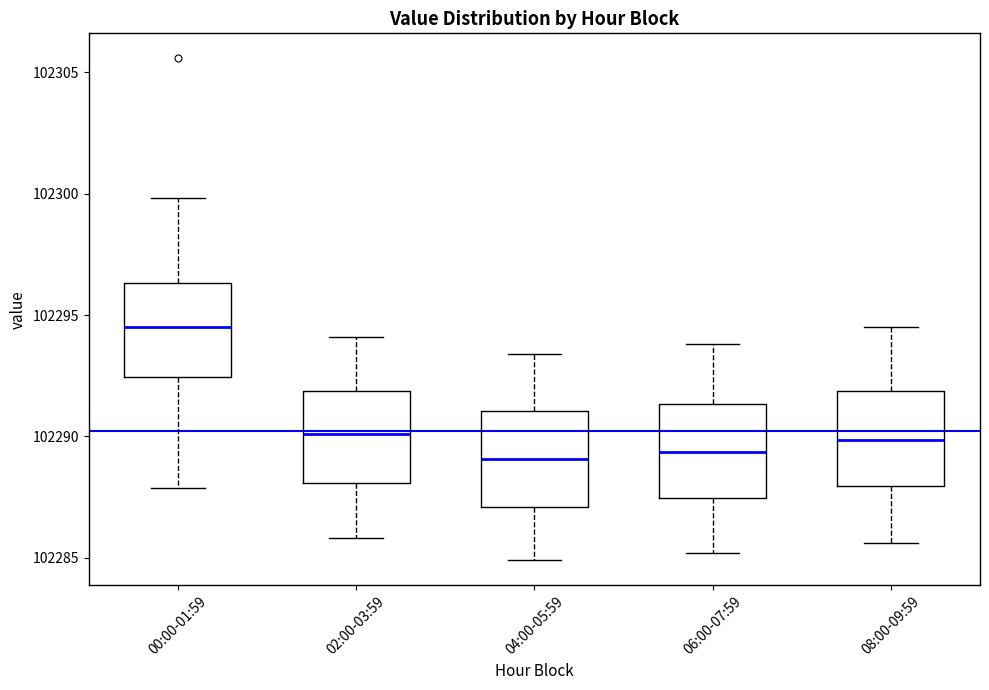

Reading left to right, transcribe this box plot: for each box, give where its median line is, the range the box spans, and where its two whiskers end, as read against the y-axis. The values are not printed on the chart, so give them approximately, as read against the axis.

00:00-01:59: median 102294.5, box 102292.5 to 102296.5, whiskers 102288.0 to 102300.0
02:00-03:59: median 102290.0, box 102288.0 to 102292.0, whiskers 102286.0 to 102294.0
04:00-05:59: median 102289.0, box 102287.0 to 102291.0, whiskers 102285.0 to 102293.5
06:00-07:59: median 102289.5, box 102287.5 to 102291.5, whiskers 102285.0 to 102294.0
08:00-09:59: median 102290.0, box 102288.0 to 102292.0, whiskers 102285.5 to 102294.5